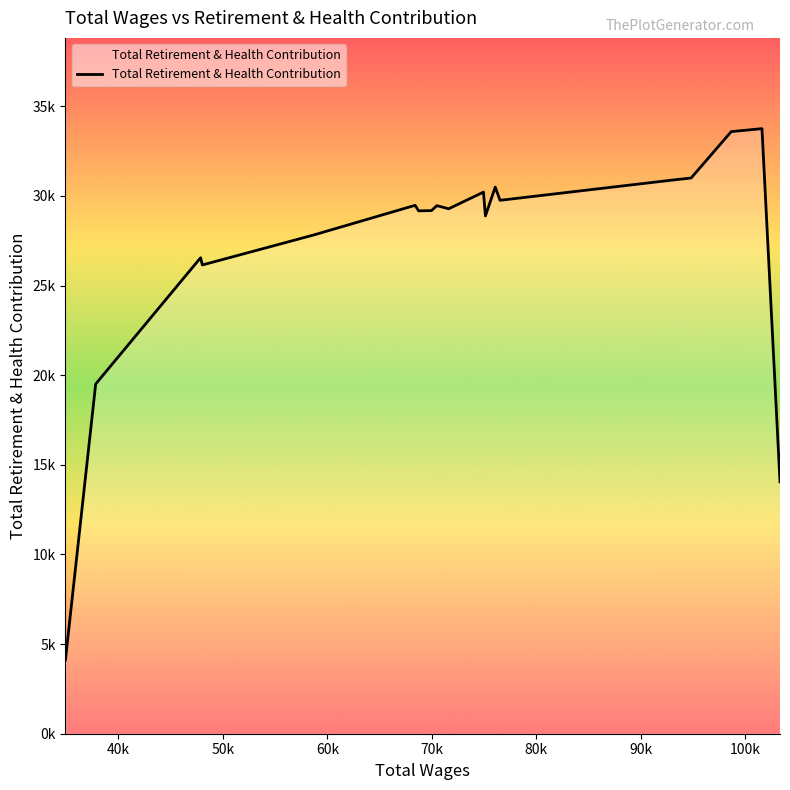

Is this an area chart (filled region under the line)?

Yes